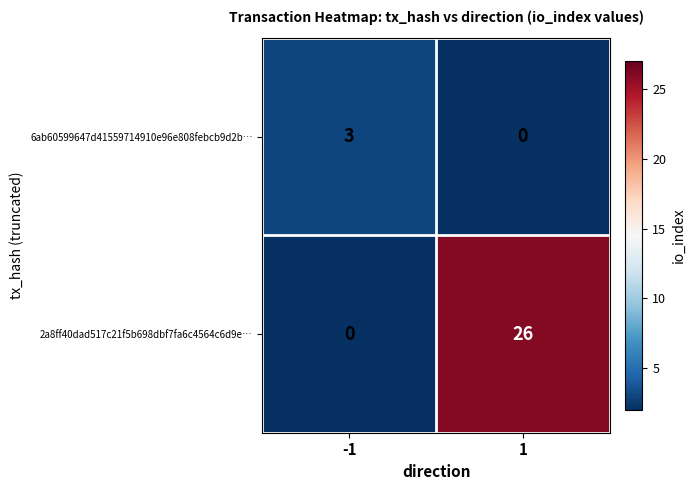

The 6ab60599647d41559714910e96e808febcb9d2b… series shows -1 at 1. True or false?

False